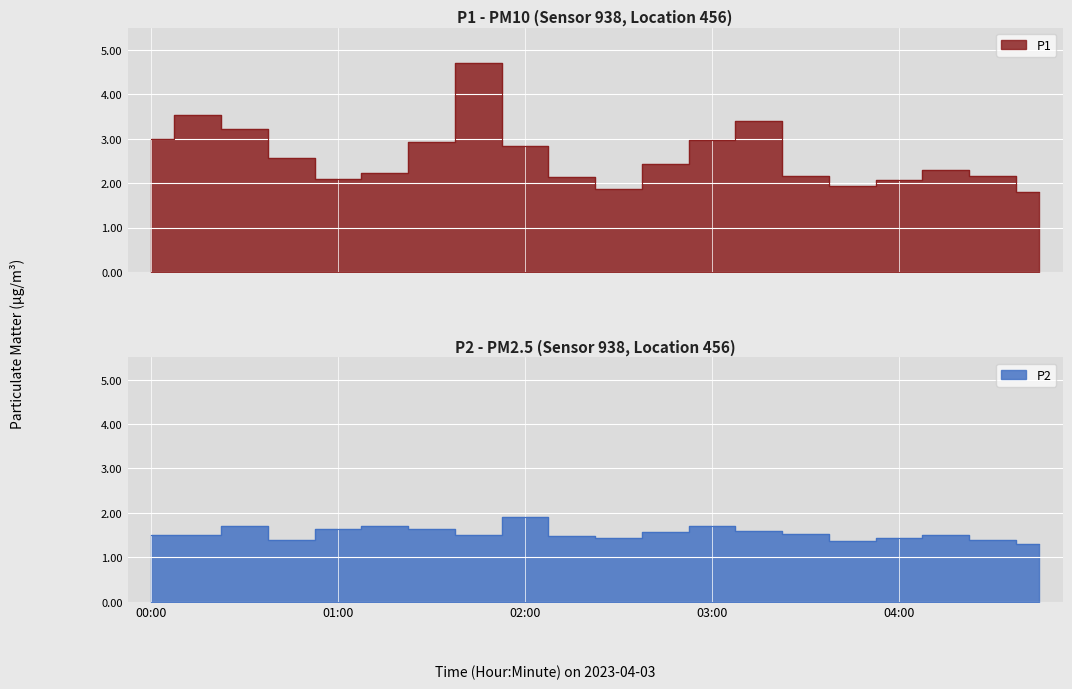

How many categories are shown in the chart?

20